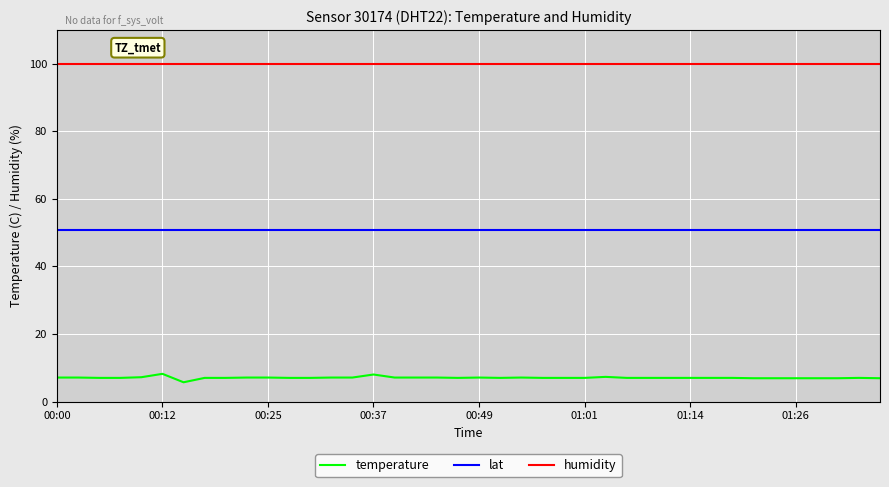

Rank the series by their average value, from lowest to highest.

temperature, lat, humidity